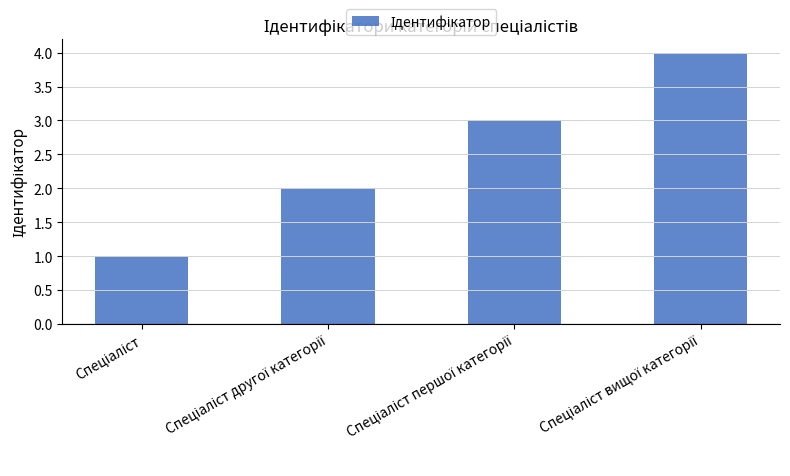

Are the bars grouped side by side (vs. stacked)?

No